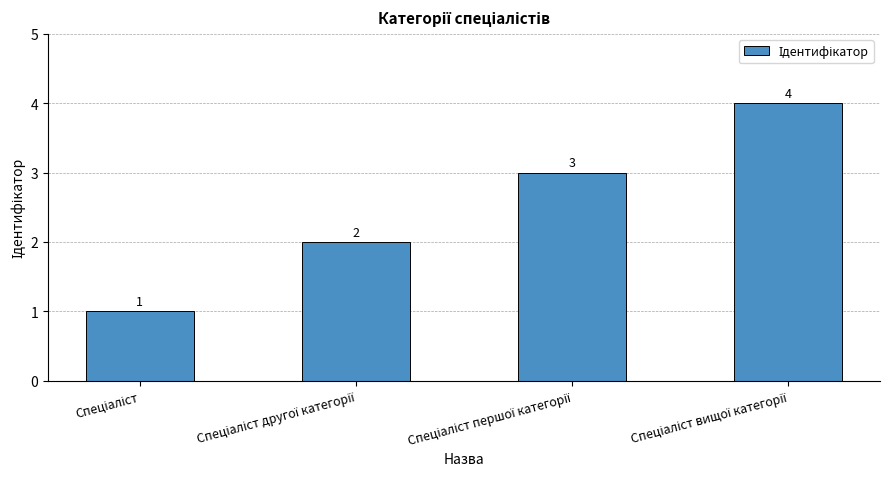

What is the difference between the maximum and minimum values?

3